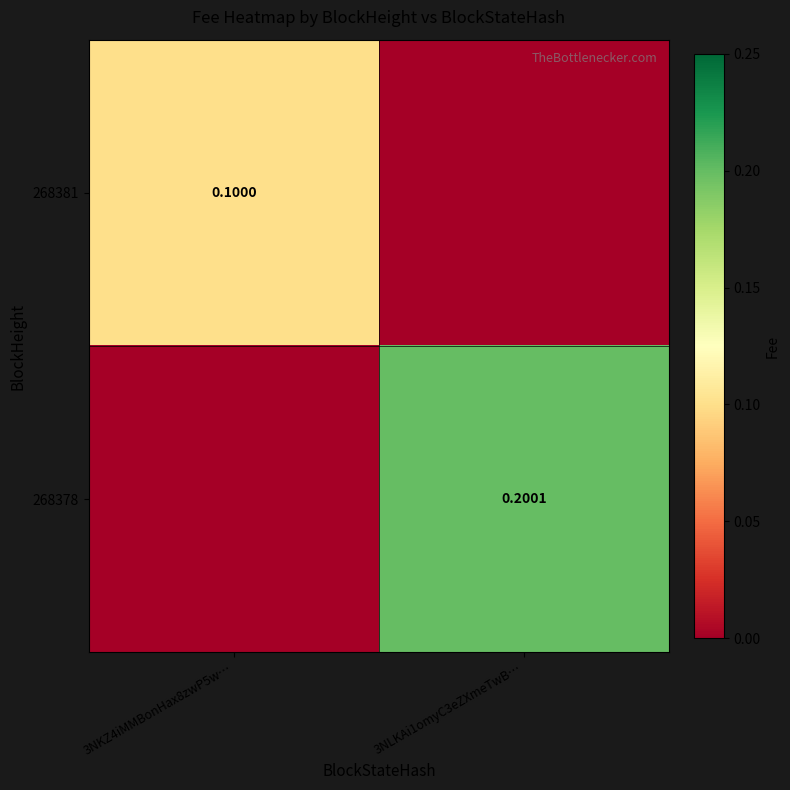

What is the difference between the highest and lowest values at 3NLKAi1omyC3eZXmeTwB…?

0.2